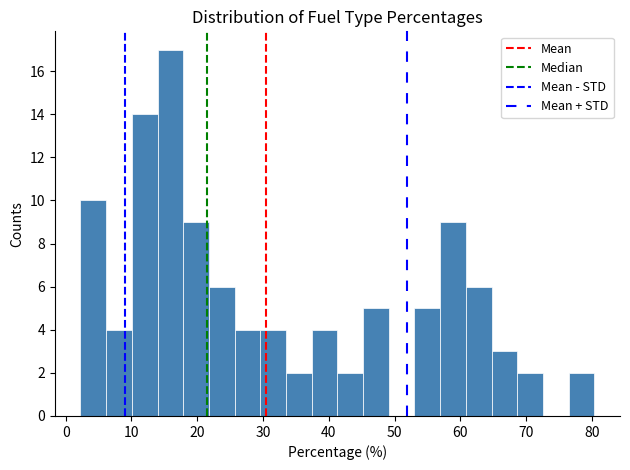

Around what value on the x-axis is the tallest bar? Give the approximate position of its centre, as read against the axis.

16